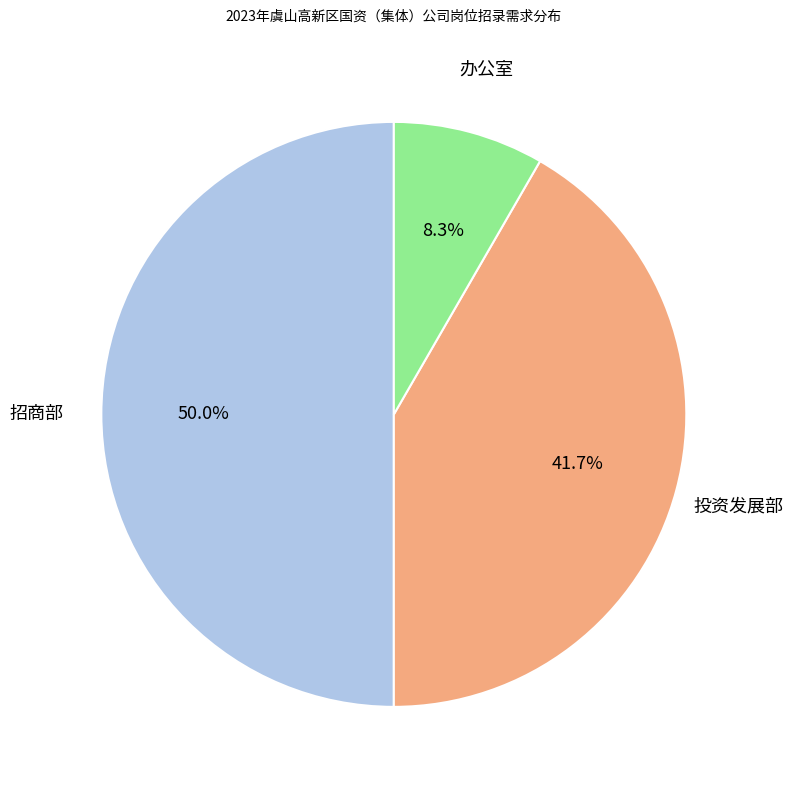

Which slice is the largest?

招商部